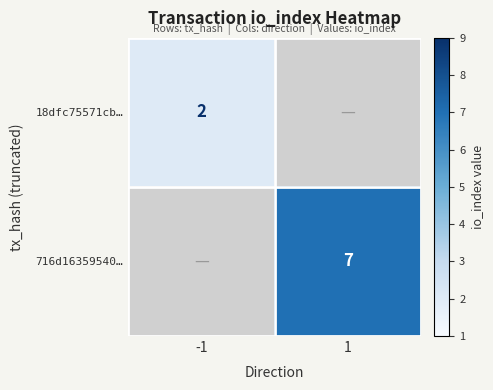

The 716d16359540… series shows 3 at 1. True or false?

False